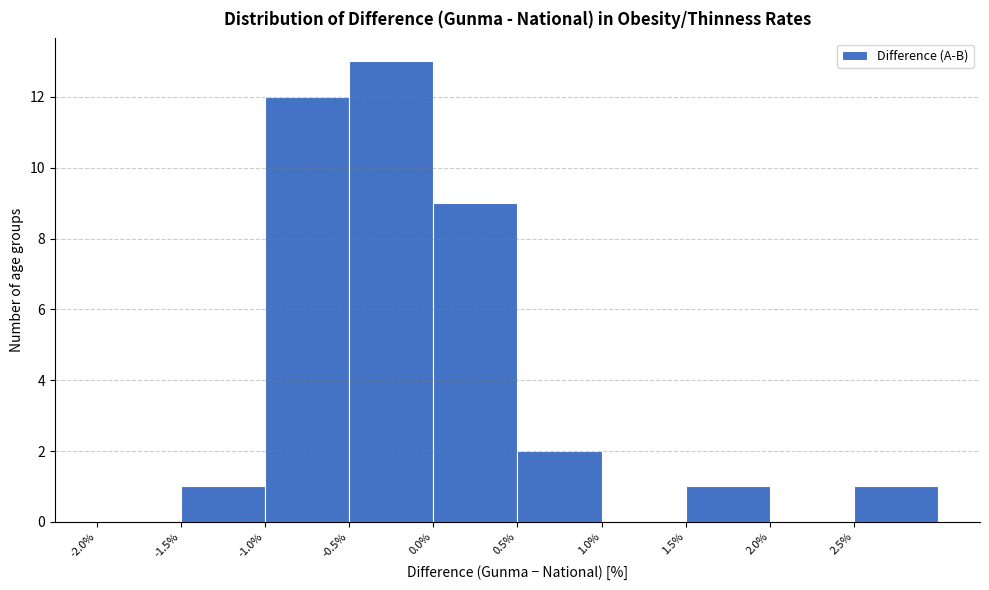

Reading left to right, list every bar in this chart as the range it spans on the x-axis followed by its height. The values are not printed on the chart, so give them approximately, as read against the axis.

-2.0 to -1.5: 0
-1.5 to -1.0: 1
-1.0 to -0.5: 12
-0.5 to 0.0: 13
0.0 to 0.5: 9
0.5 to 1.0: 2
1.0 to 1.5: 0
1.5 to 2.0: 1
2.0 to 2.5: 0
2.5 to 3.0: 1